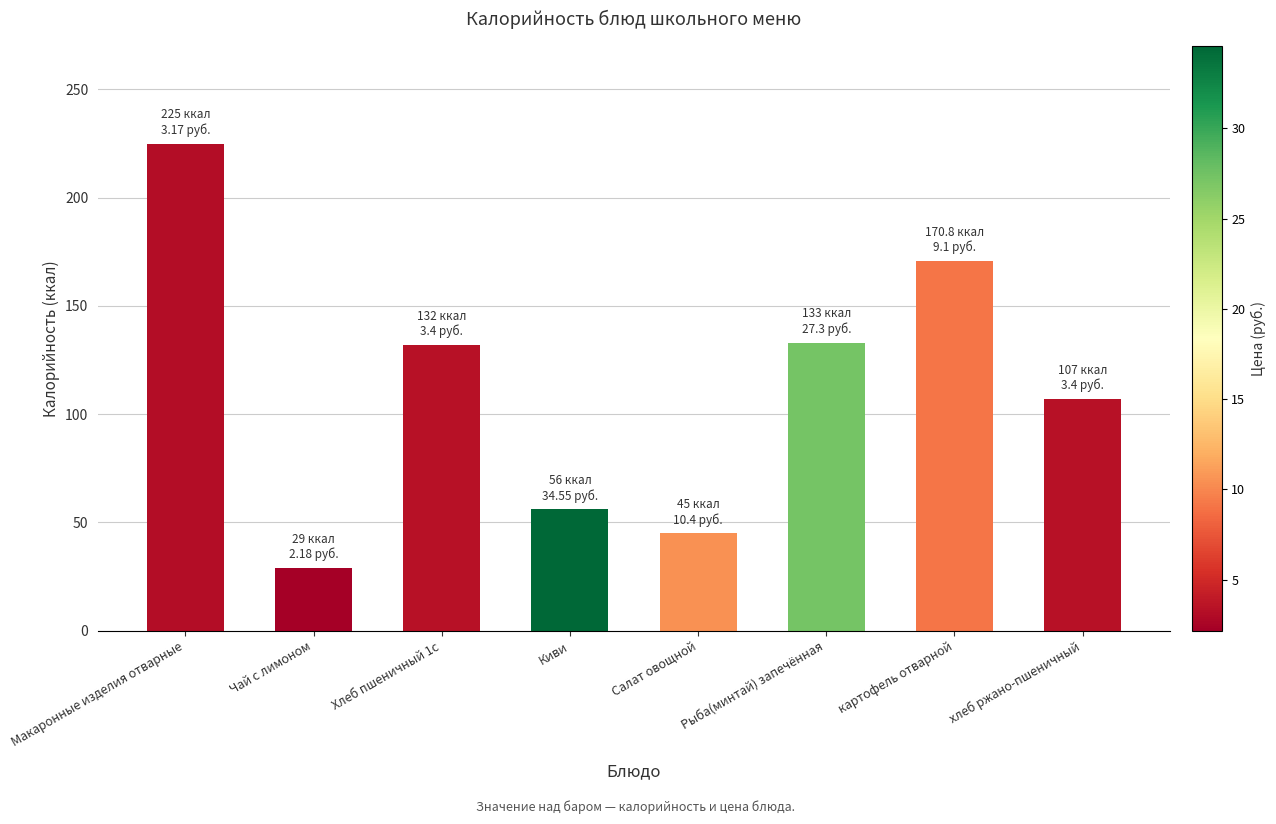

Between хлеб ржано-пшеничный and Хлеб пшеничный 1с, which is larger?

Хлеб пшеничный 1с